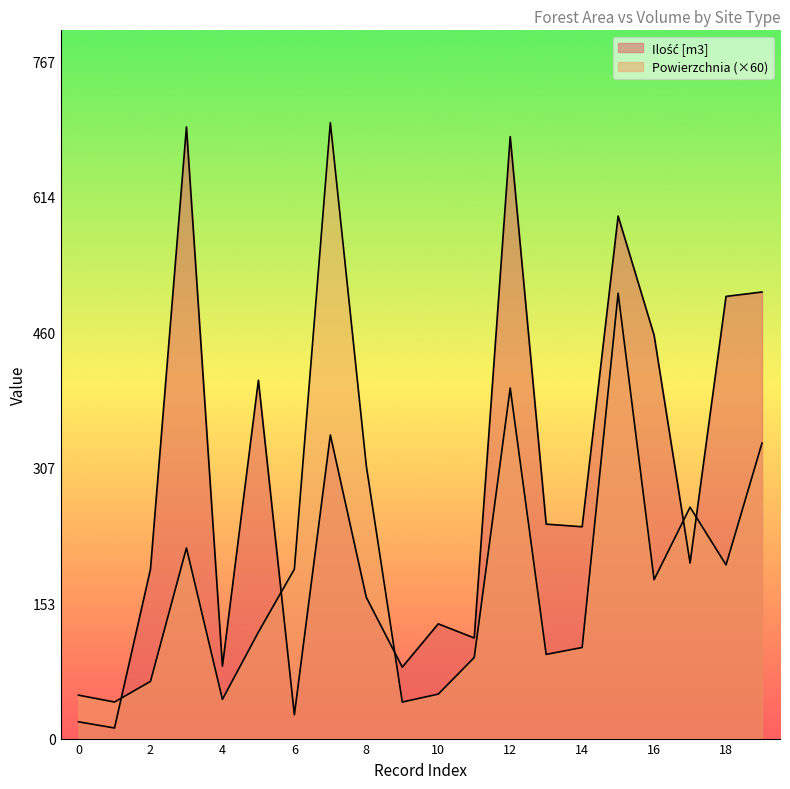

After their last crossing, which series has the higher values: Powierzchnia or Ilość [m3]?

Ilość [m3]